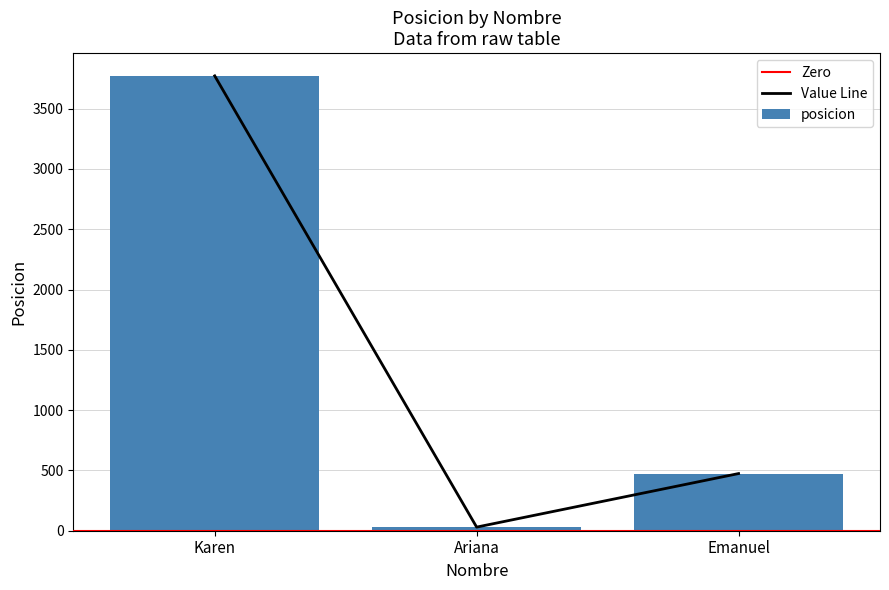

Are the bars horizontal?

No